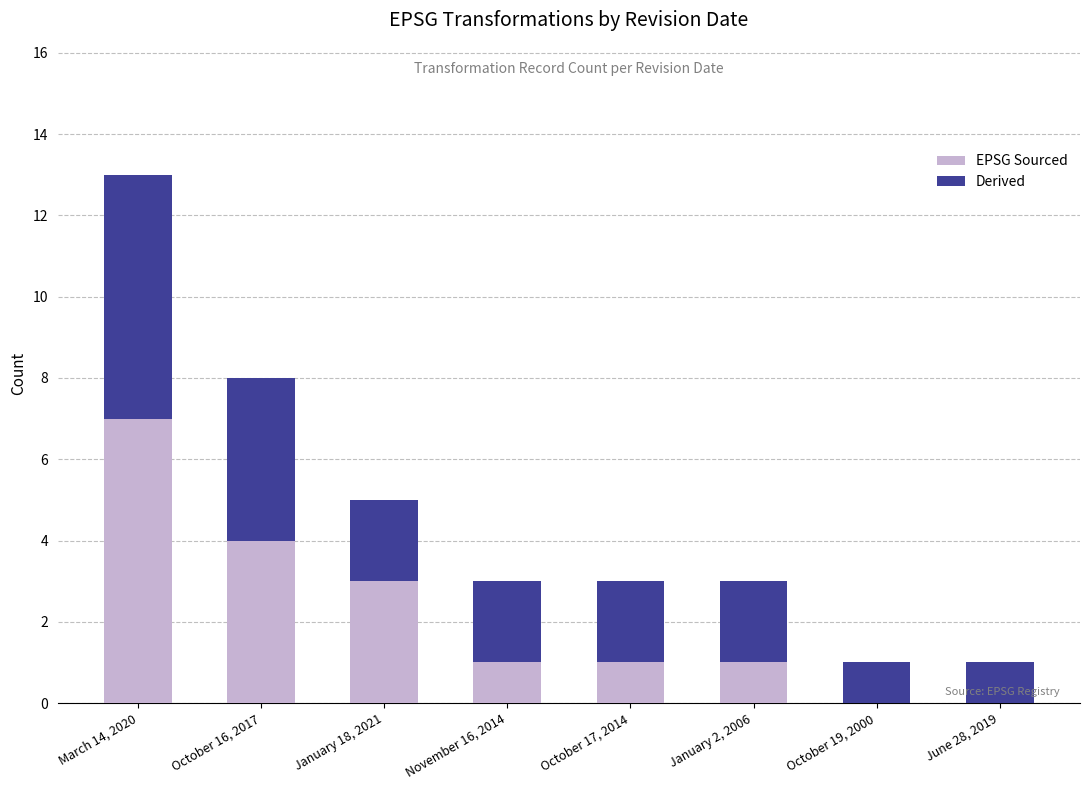

The EPSG Sourced series shows 5 at January 18, 2021. True or false?

False